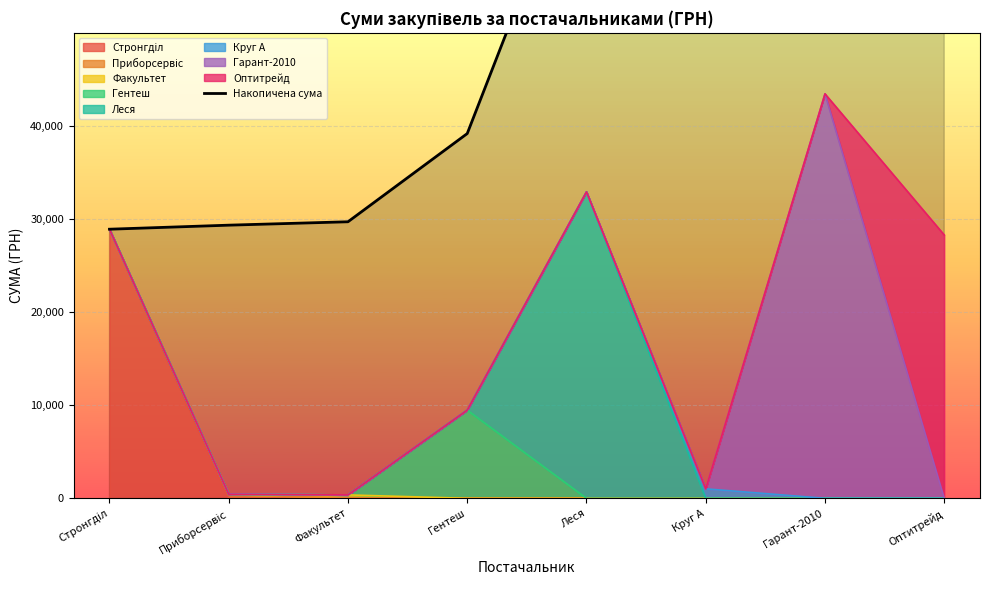

What is the ratio of the value at Гарант-2010 to the value at Леся?

1.6